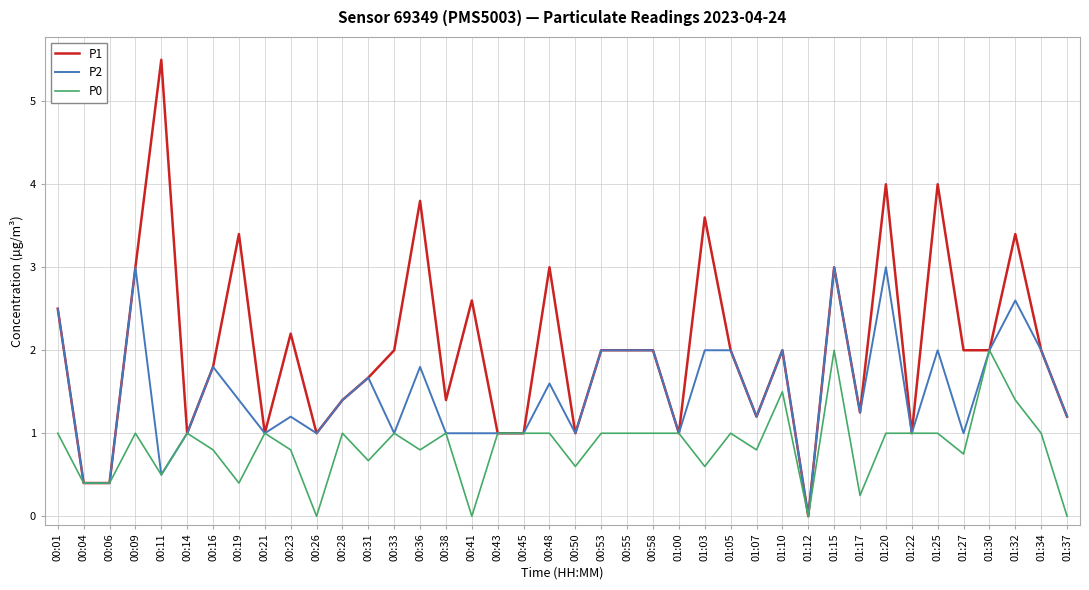

The value of P0 at 00:43 is 1.0. True or false?

True